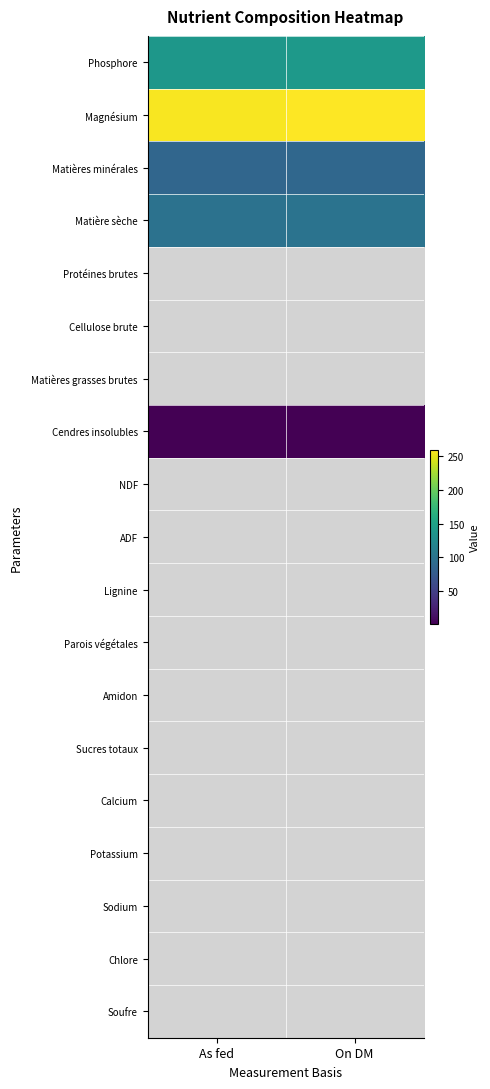

At which label does Magnésium reach its peak?

On DM